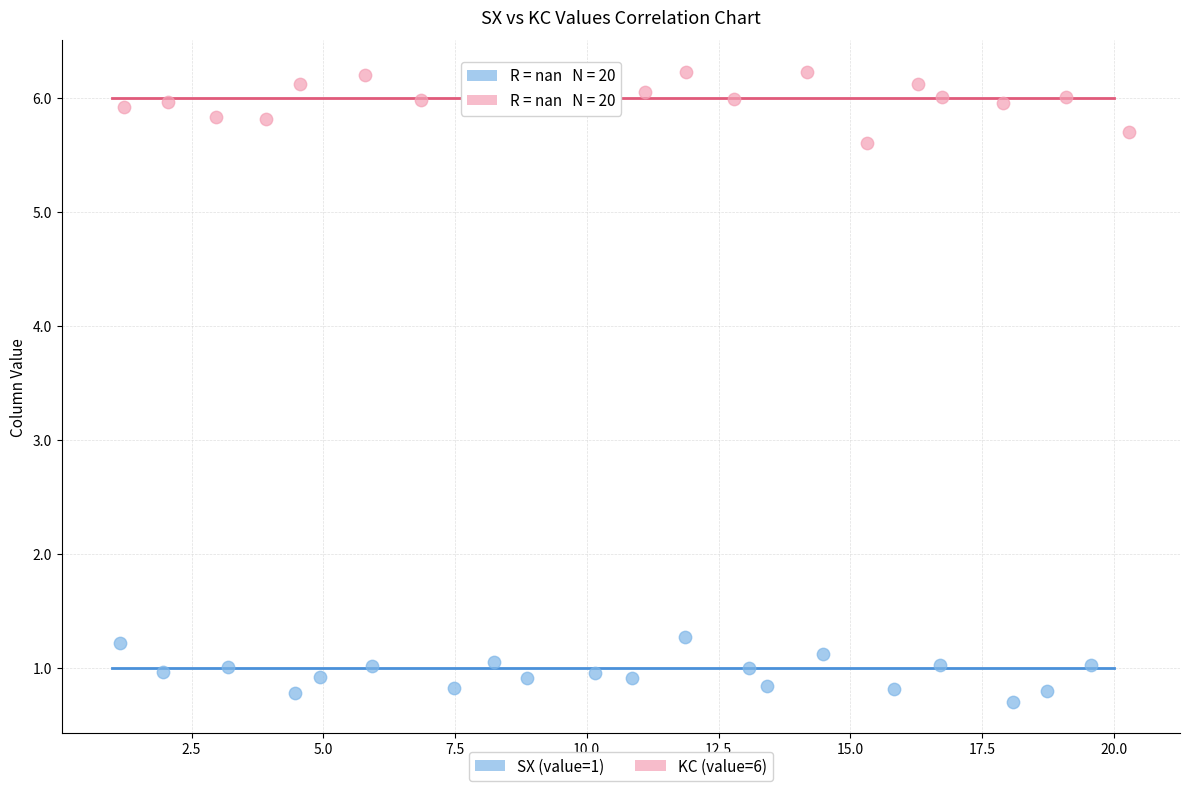

What are all the series names shown in the legend?

SX (value=1), KC (value=6)